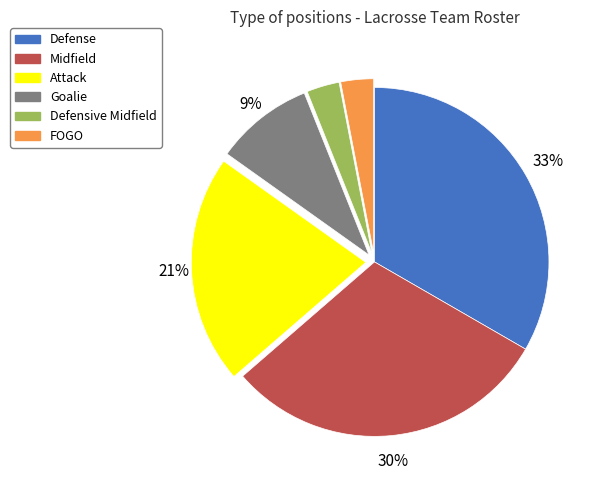

Is it true that Attack is 35% of the pie?

False